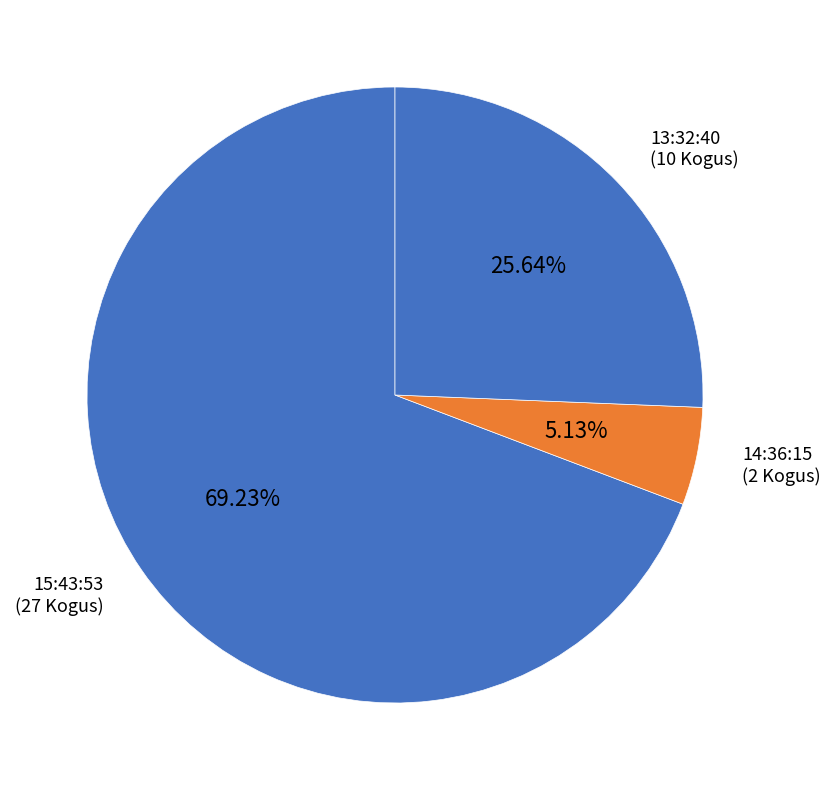

How many segments does this pie chart have?

3